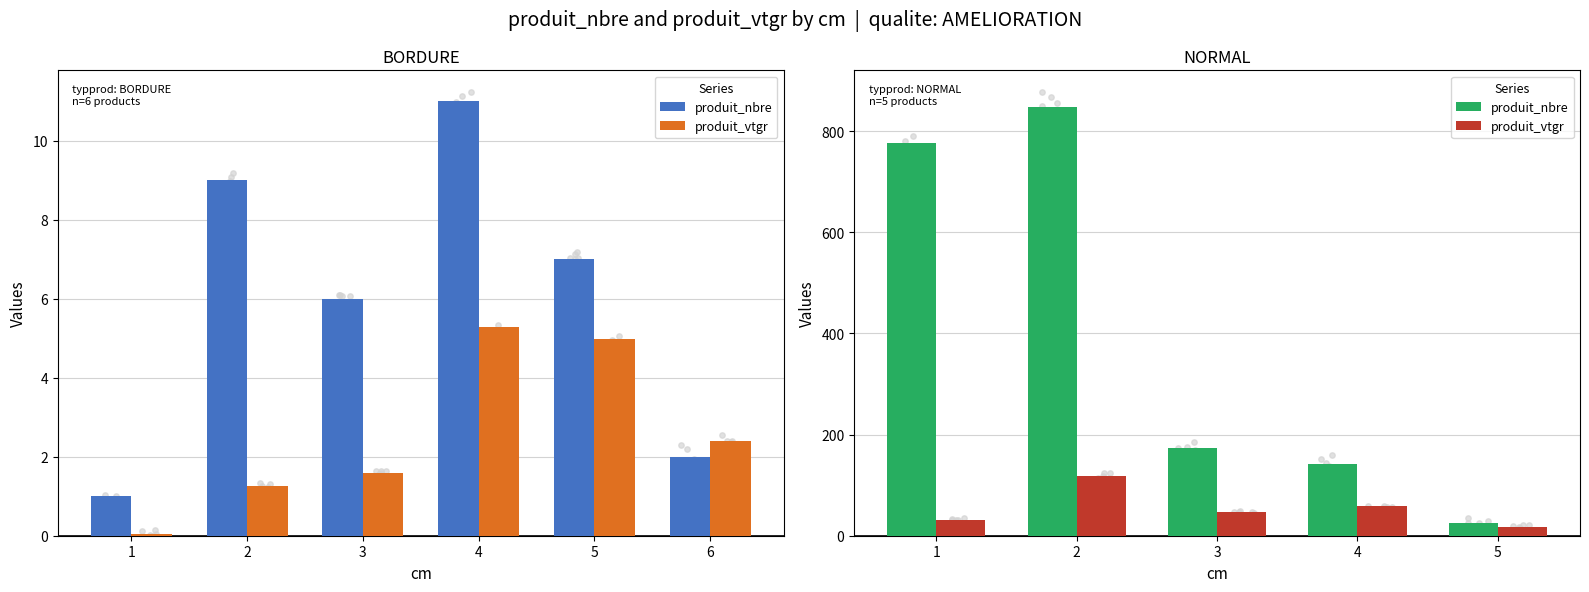

Which series has the widest spread of Y values?

produit_nbre